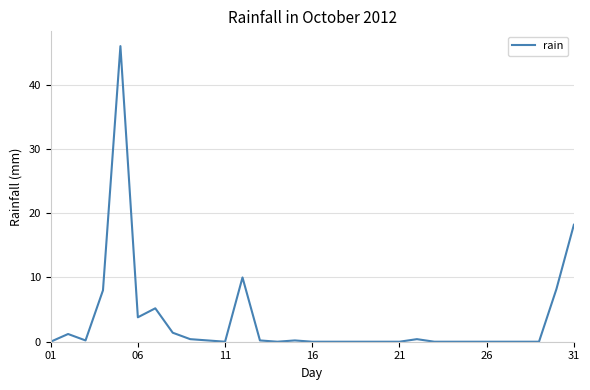

What is the greatest value displayed?

46.0